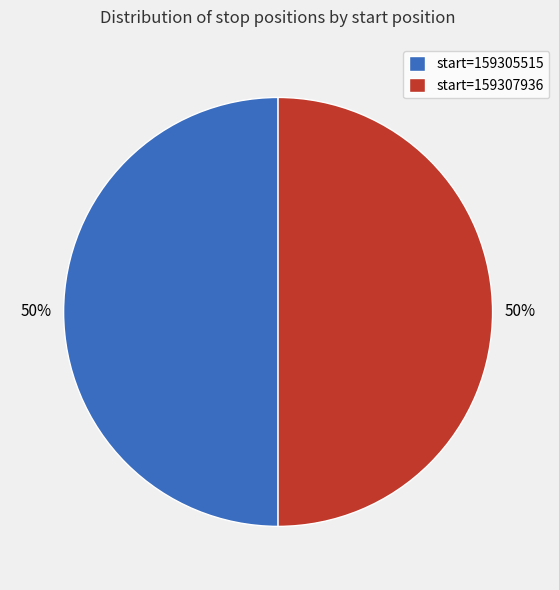

To the nearest percent, what is the combined percentage of start=159307936 and start=159305515?

100%